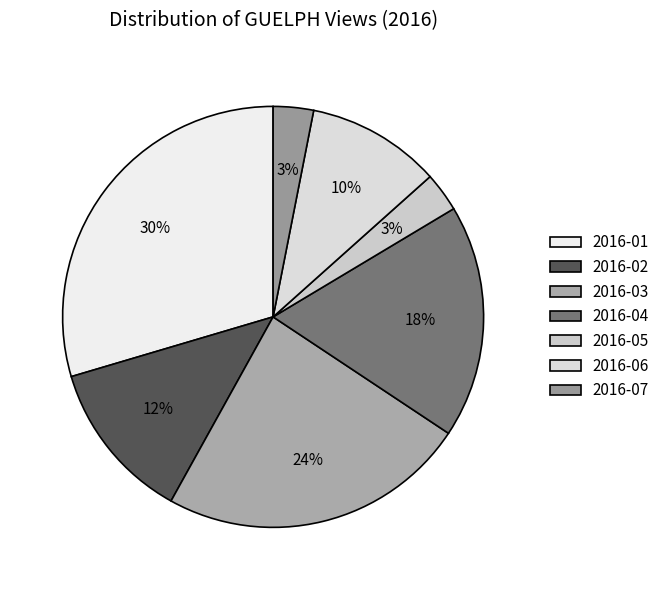

Between 2016-01 and 2016-07, which is larger?

2016-01